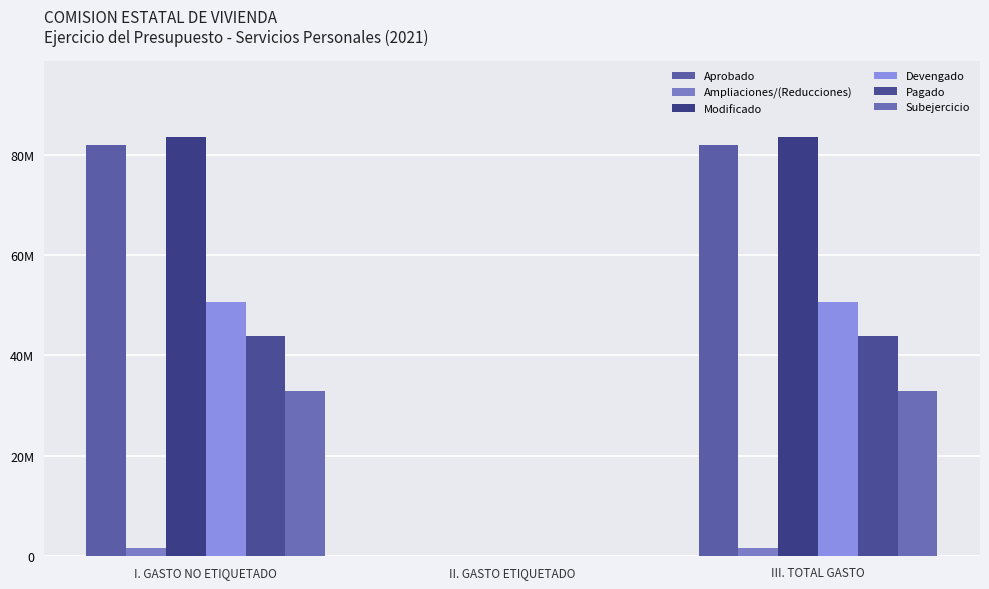

What is the label of the 3rd bar from the left?

III. TOTAL GASTO